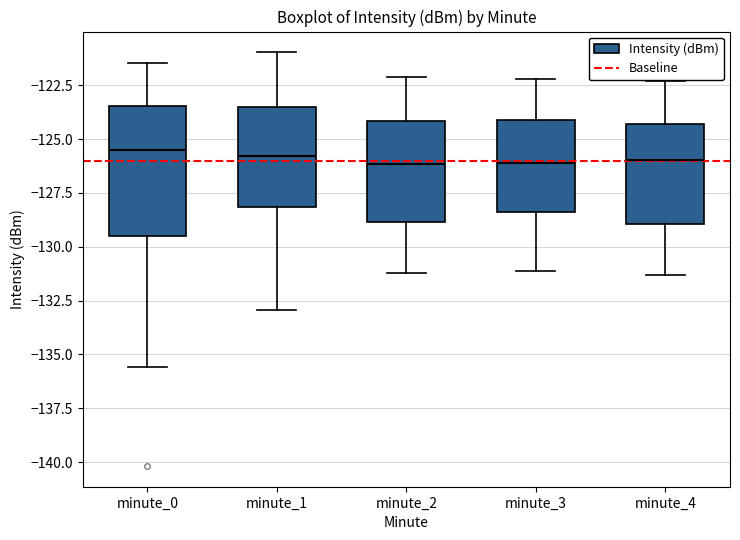

Reading left to right, read every box against the y-axis: the position of its median line, the range the box covers, and the ends of its whiskers. The values are not printed on the chart, so give them approximately, as read against the axis.

minute_0: median -125.5, box -129.5 to -123.5, whiskers -135.5 to -121.5
minute_1: median -126.0, box -128.0 to -123.5, whiskers -133.0 to -121.0
minute_2: median -126.0, box -129.0 to -124.0, whiskers -131.0 to -122.0
minute_3: median -126.0, box -128.5 to -124.0, whiskers -131.0 to -122.0
minute_4: median -126.0, box -129.0 to -124.5, whiskers -131.5 to -122.5